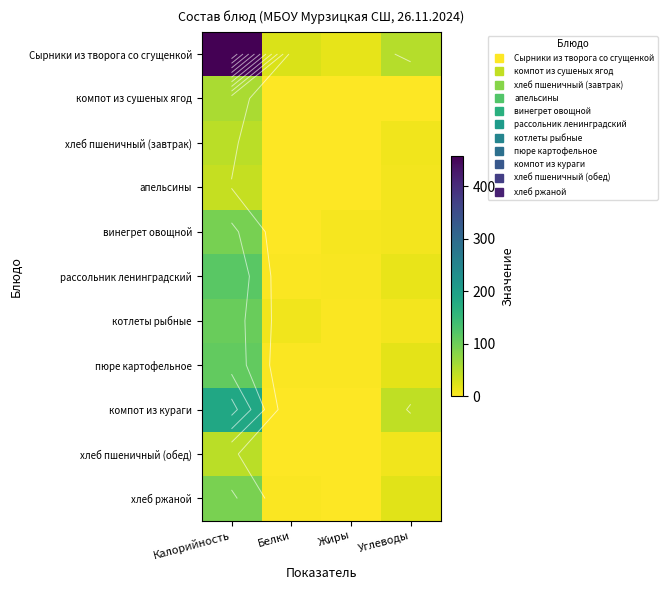

At how many categories does at least one series exceed 310?

1